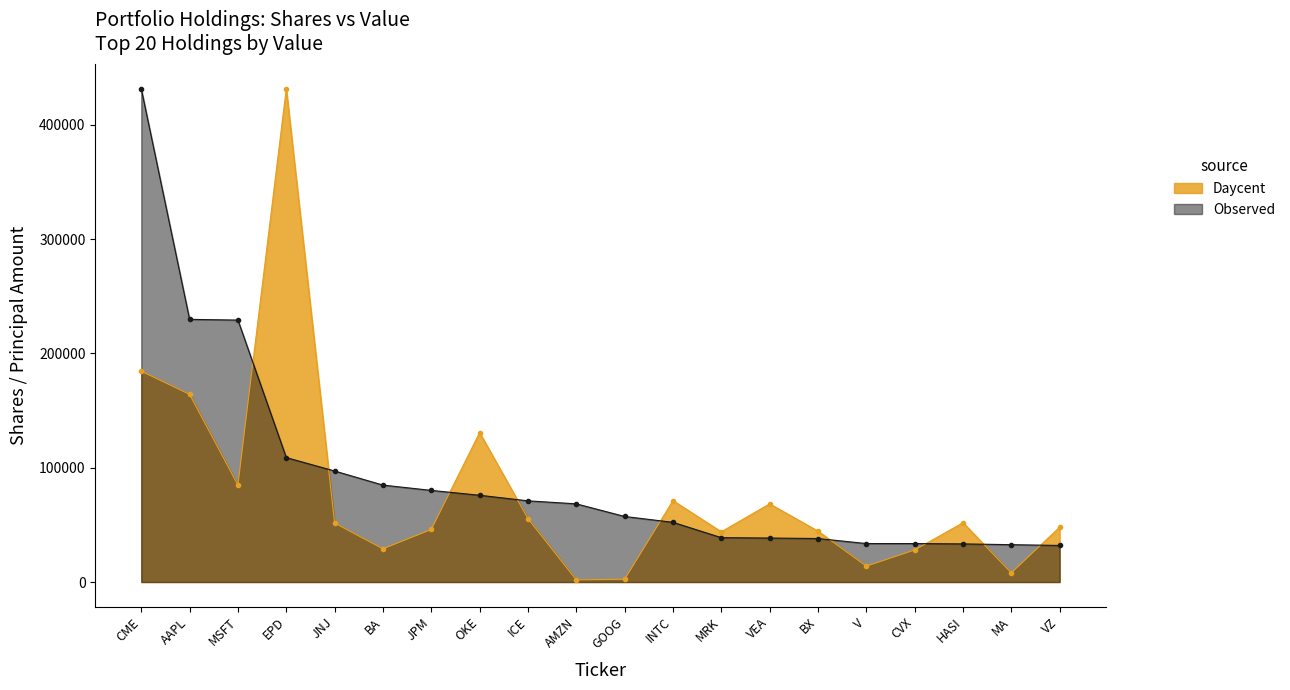

What is the total value across all series at JPM?

126134.6